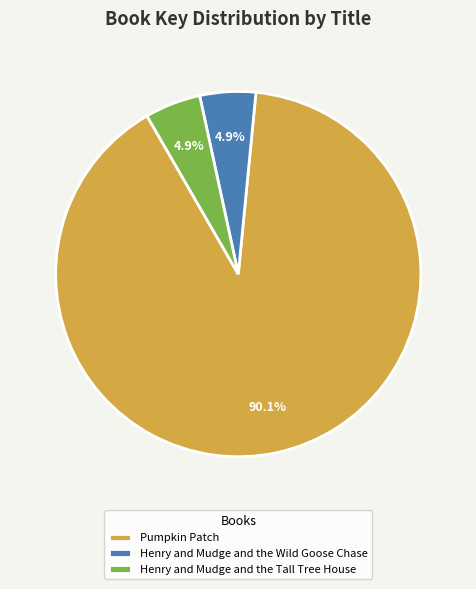

To the nearest percent, what percentage of the pie is Pumpkin Patch?

90%